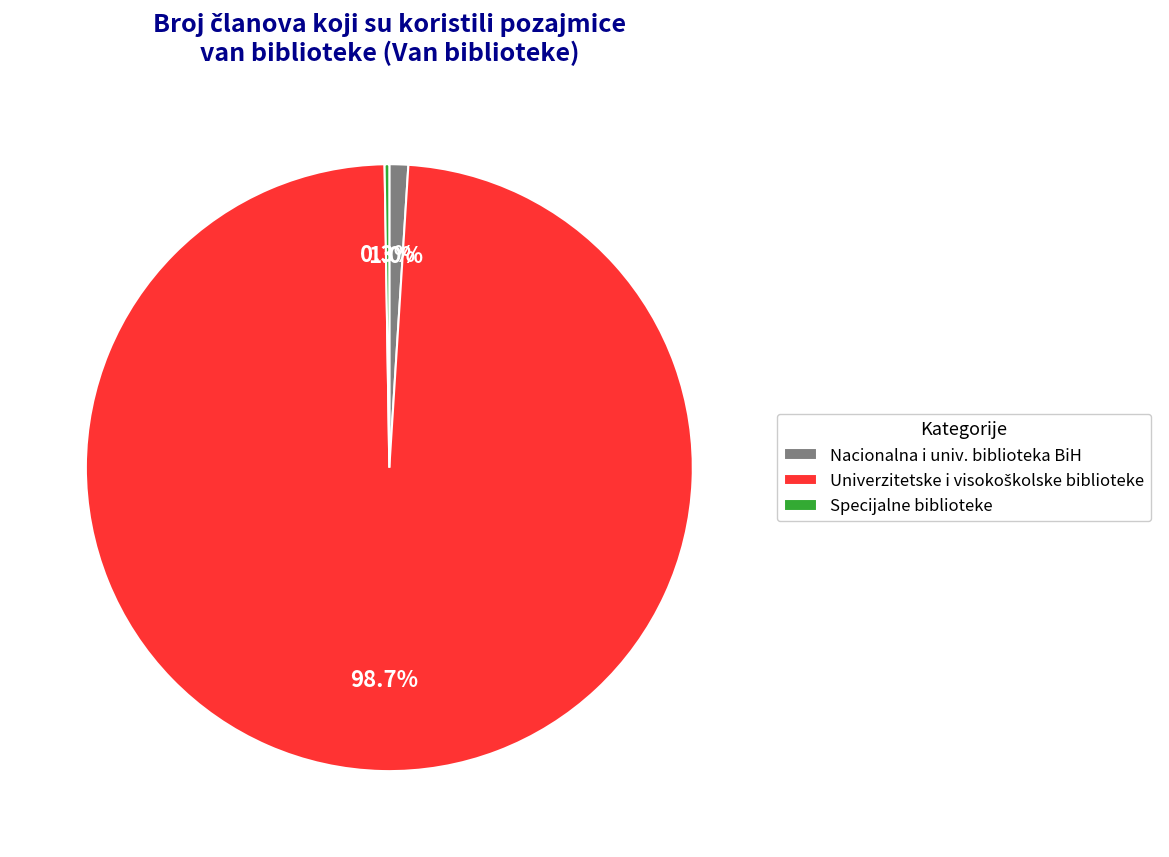

What percentage is the Nacionalna i univ. biblioteka BiH slice, to the nearest percent?

1%